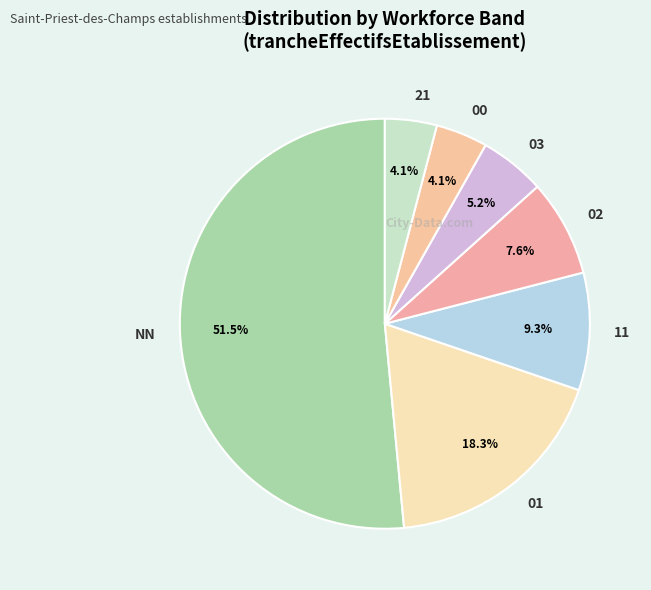

Which slice is the largest?

NN